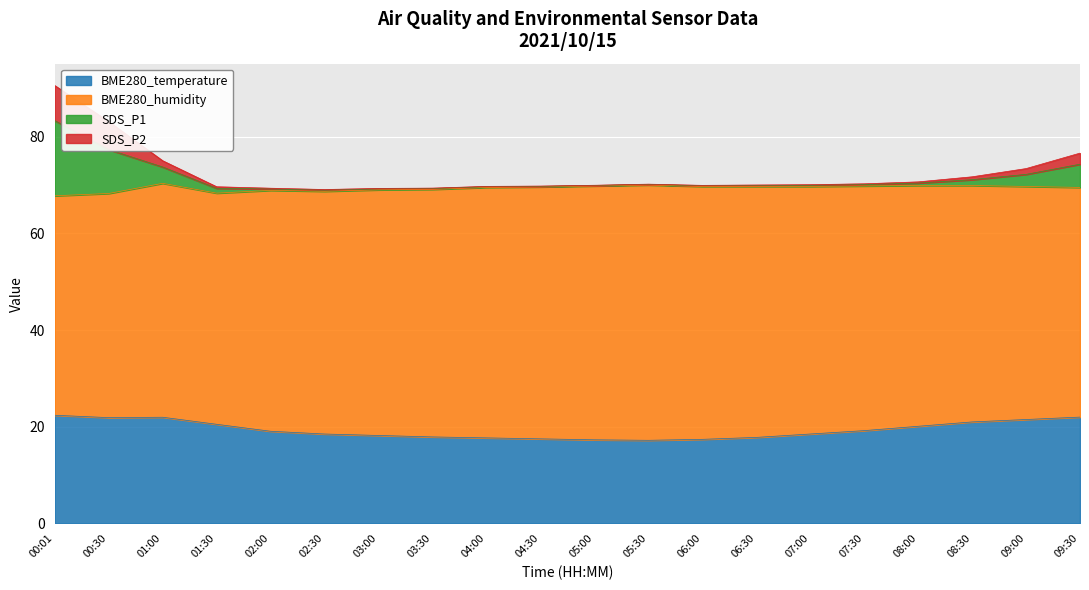

What is the lowest value of the BME280_temperature series?

17.2